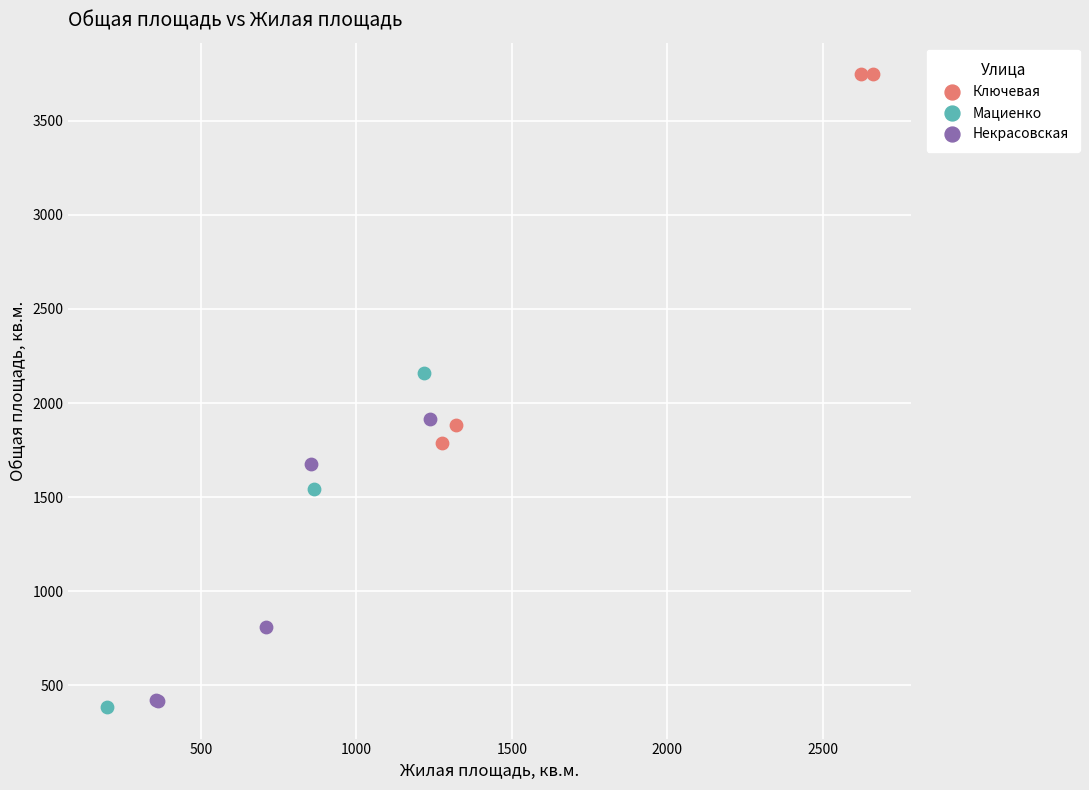

What are all the series names shown in the legend?

Ключевая, Мациенко, Некрасовская